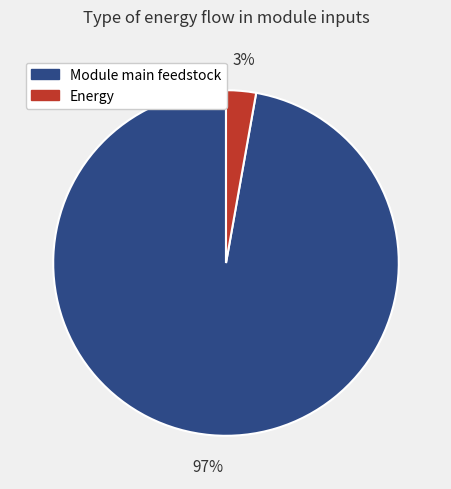

Which has a higher value, Energy or Module main feedstock?

Module main feedstock